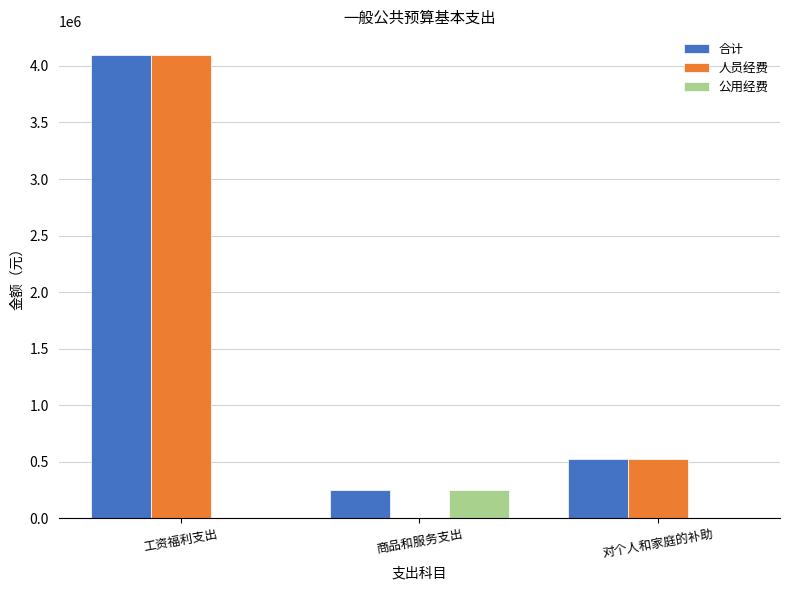

Which series has the largest range (max minus min)?

人员经费